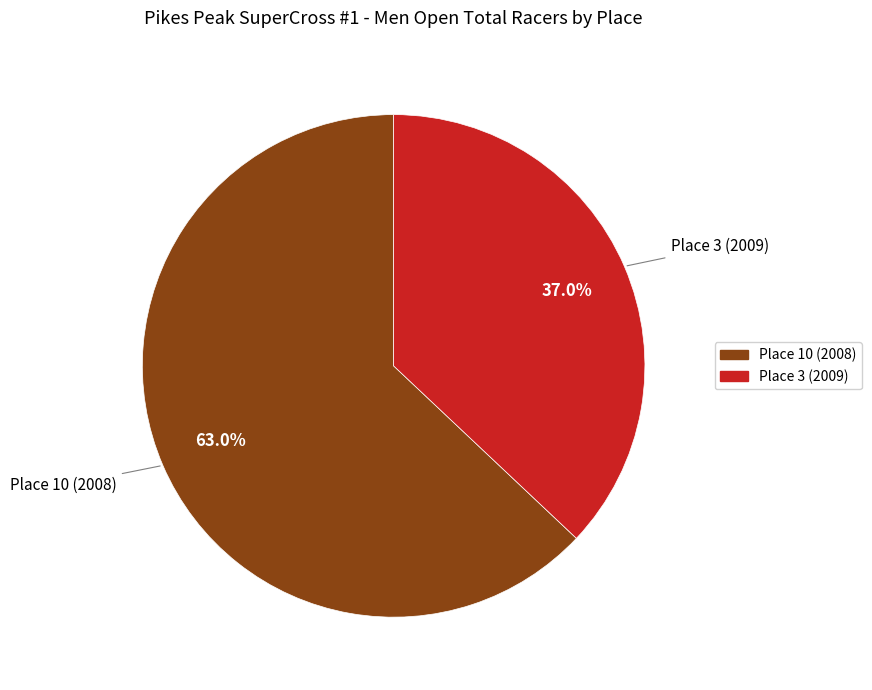

Which slice represents more than half of the pie?

Place 10 (2008)